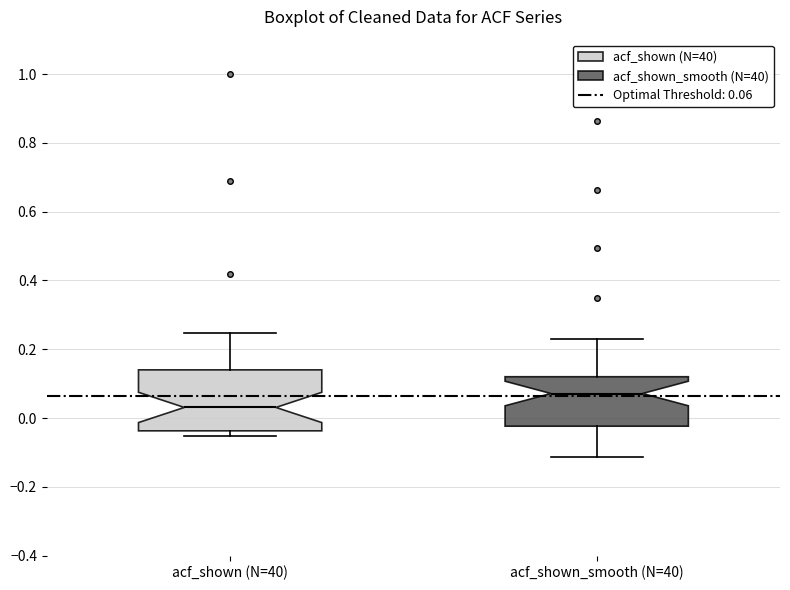

Which box is the tallest, from its lower edge to its upper edge?

acf_shown (N=40)